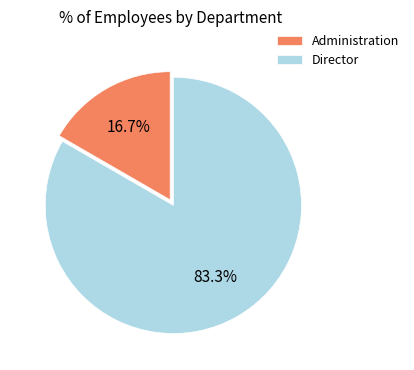

To the nearest percent, what percentage of the pie is Administration?

17%